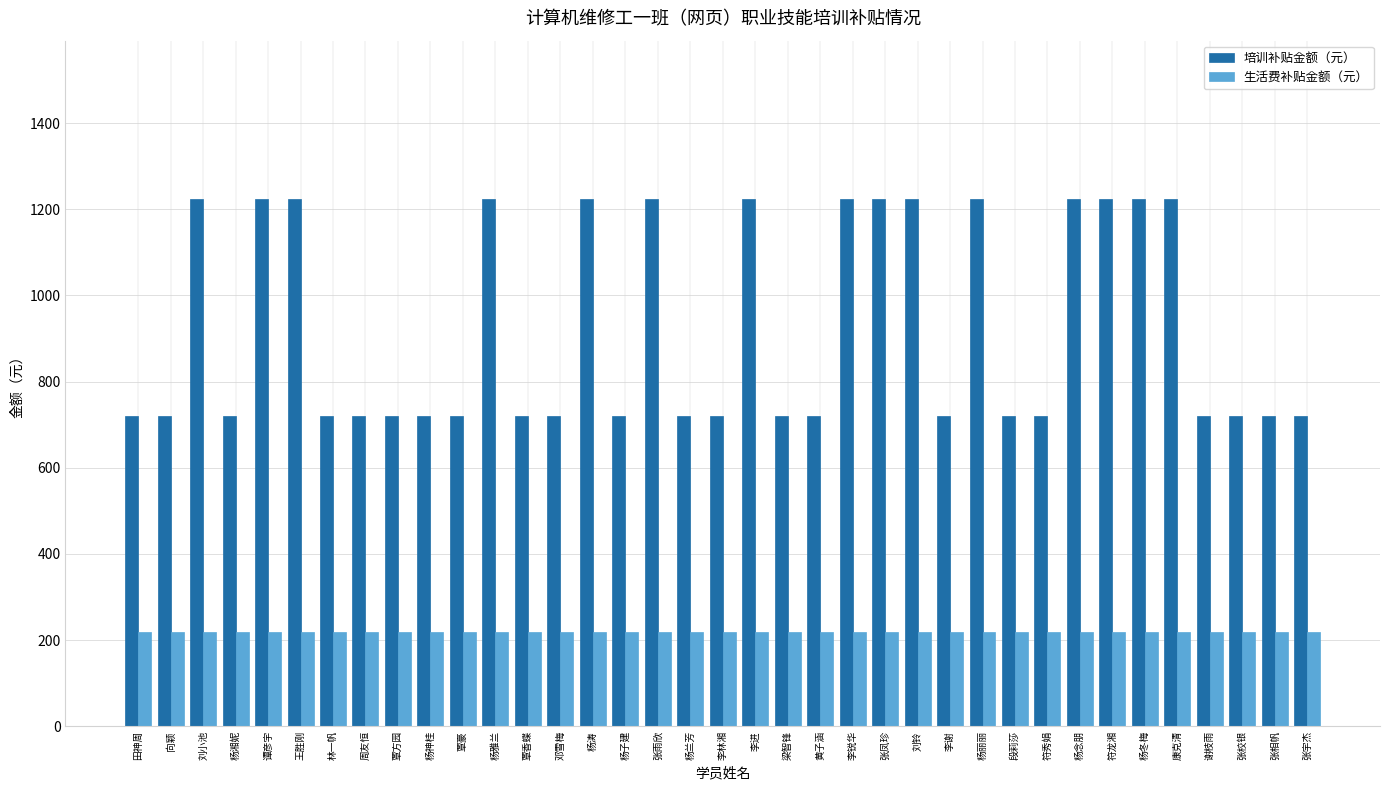

What is the smallest value displayed?

220